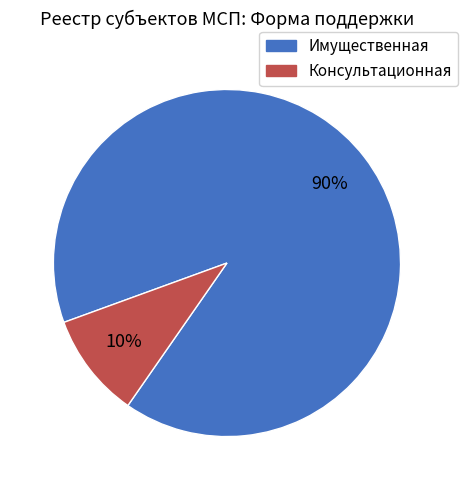

To the nearest percent, what is the difference between the Консультационная and Имущественная slice percentages?

80%